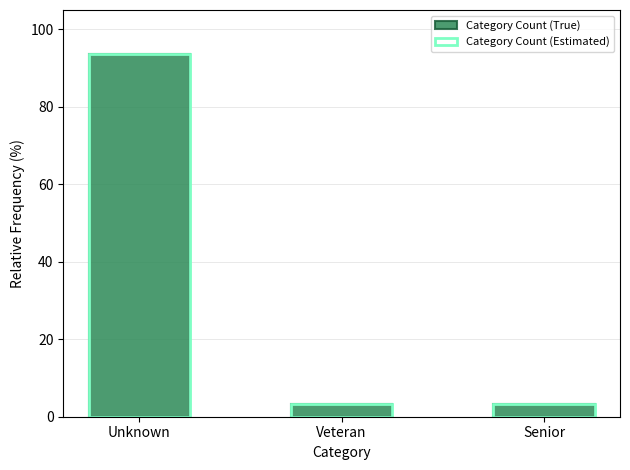

Which category has the lowest value across all series?

Veteran